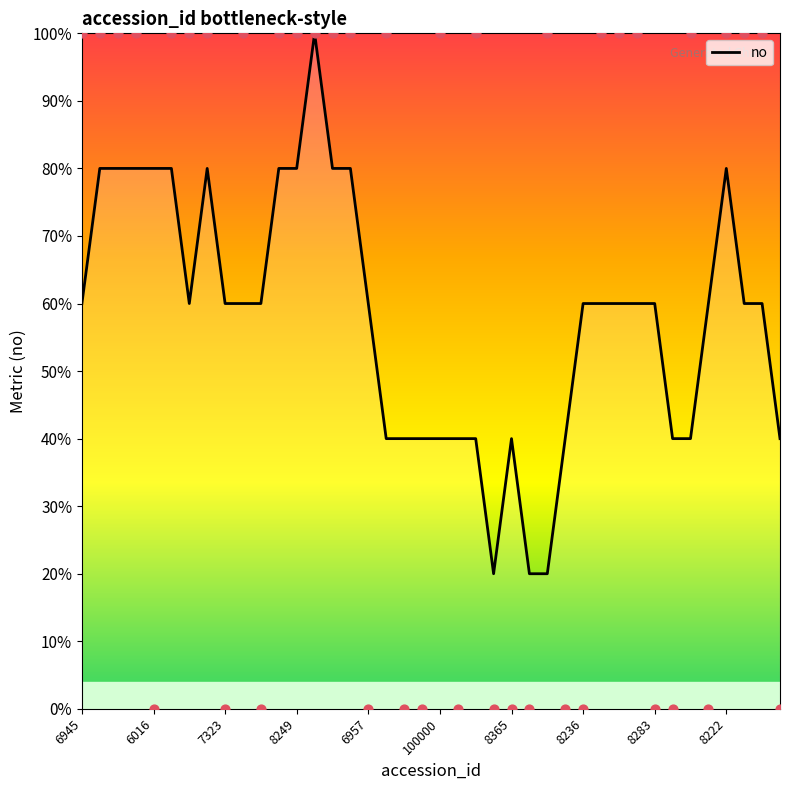

Which has a higher value, 6928 or 6911?

6911